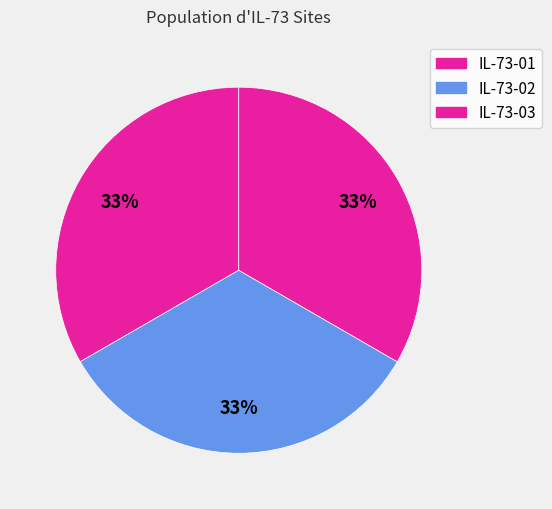

Is it true that IL-73-02 is 33% of the pie?

True